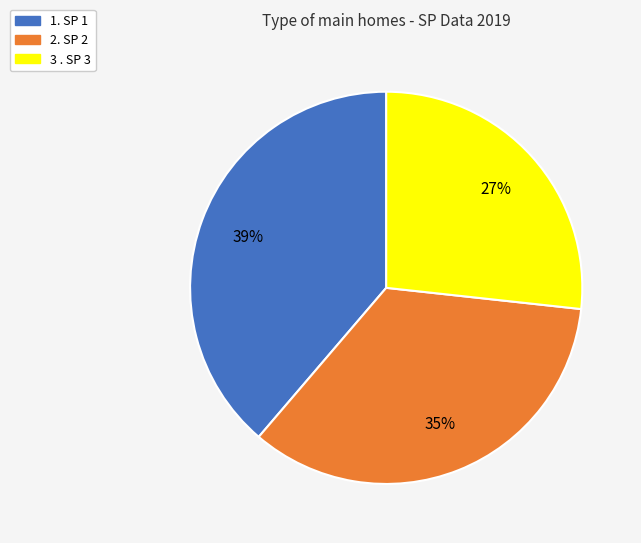

Count the number of slices in the pie.

3